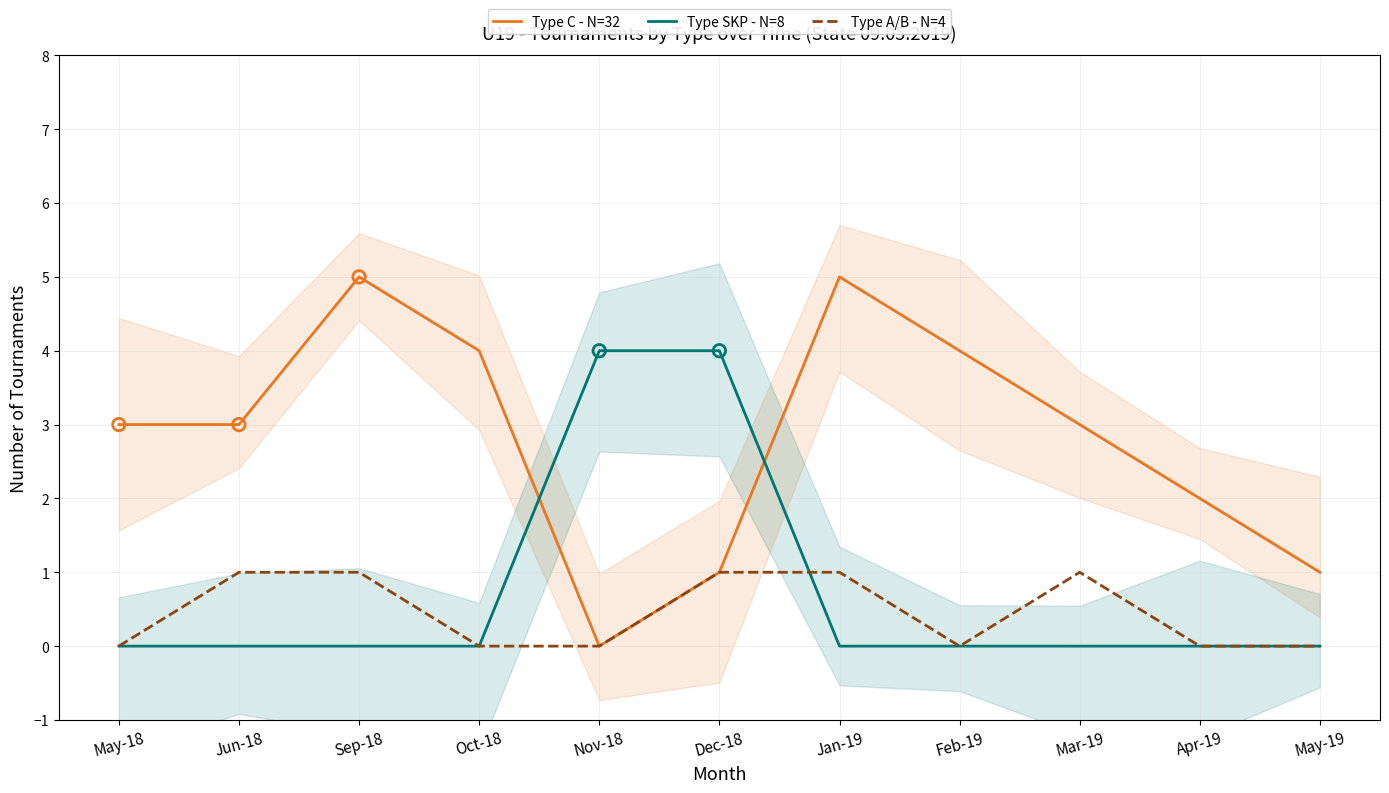

At how many categories does at least one series exceed 1?

10